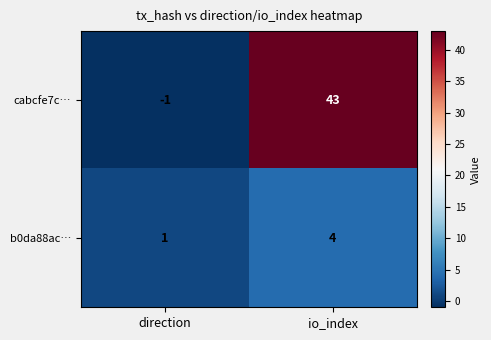

Where is b0da88ac… nearest to the value 2?

direction